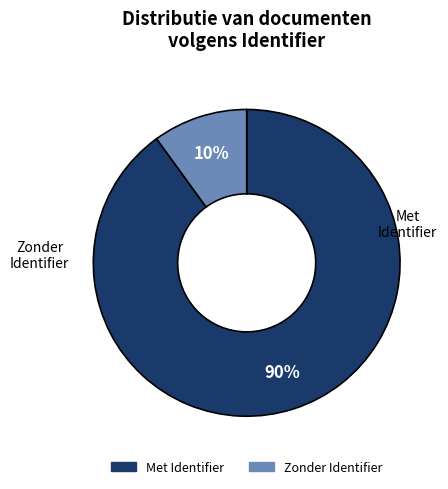

Is there a majority slice in this chart?

Yes